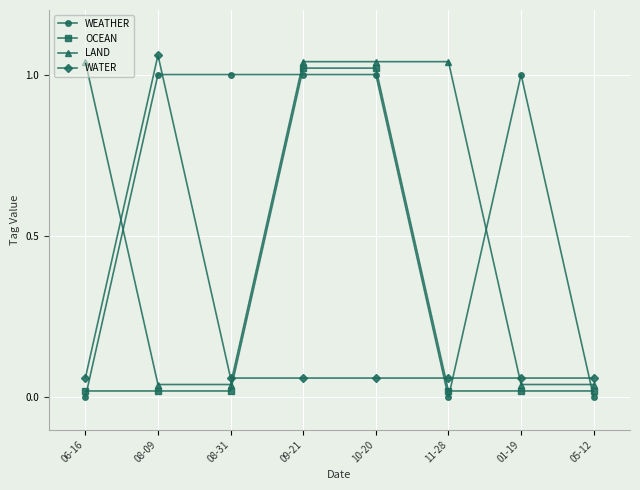

True or false: WEATHER and WATER cross at least once.

True